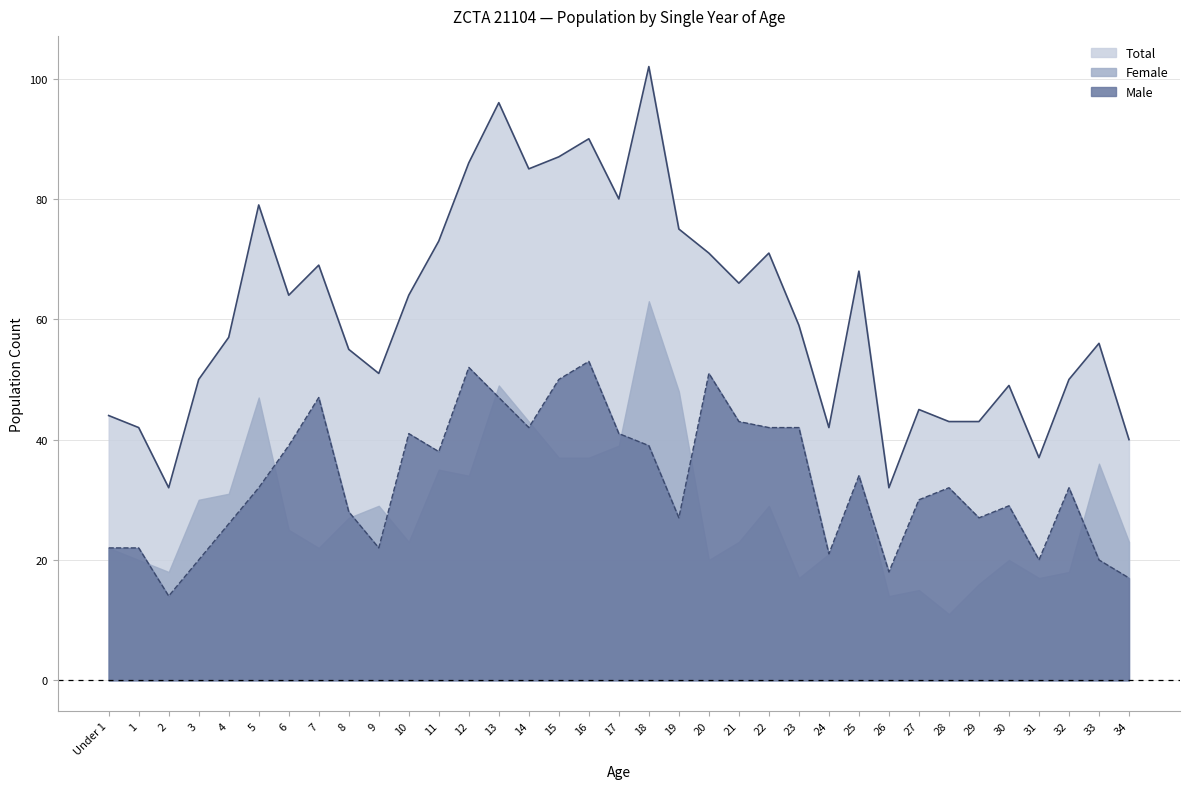

Is it true that Male equals 7 at 8?

False